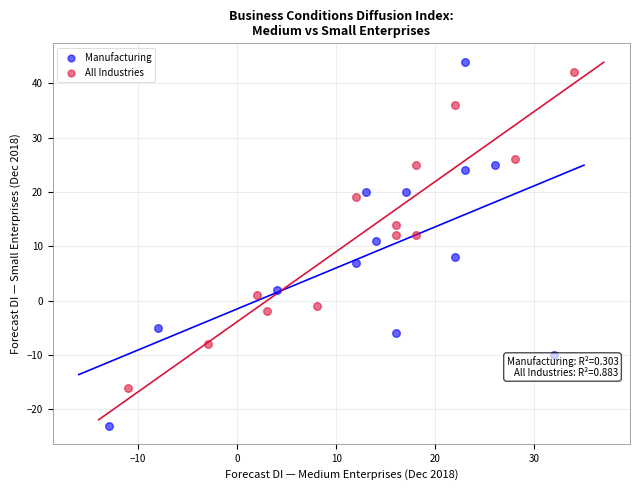

What are all the series names shown in the legend?

Manufacturing, All Industries